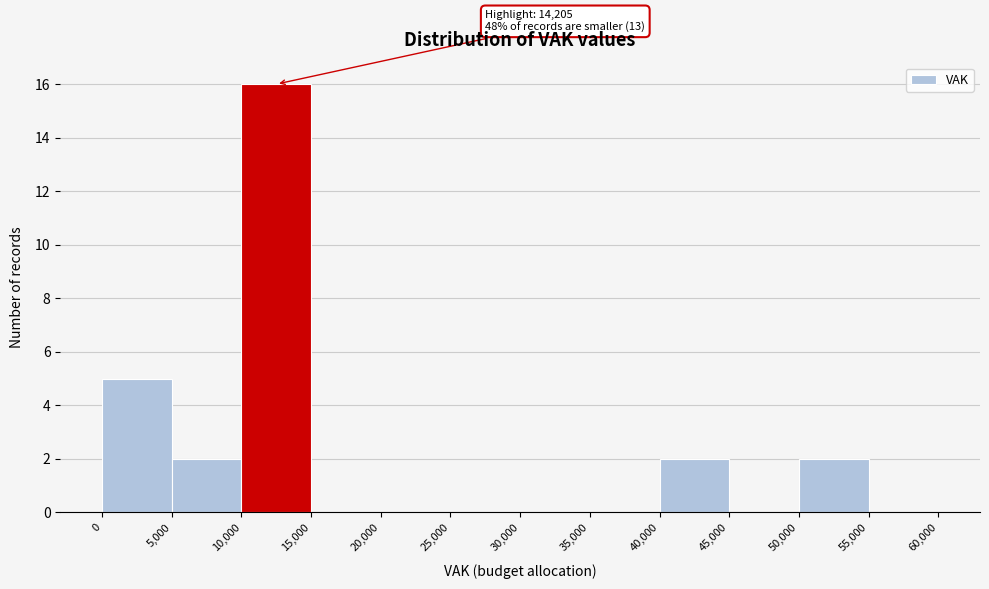

Which range on the x-axis has the tallest bar?

10,000 to 15,000